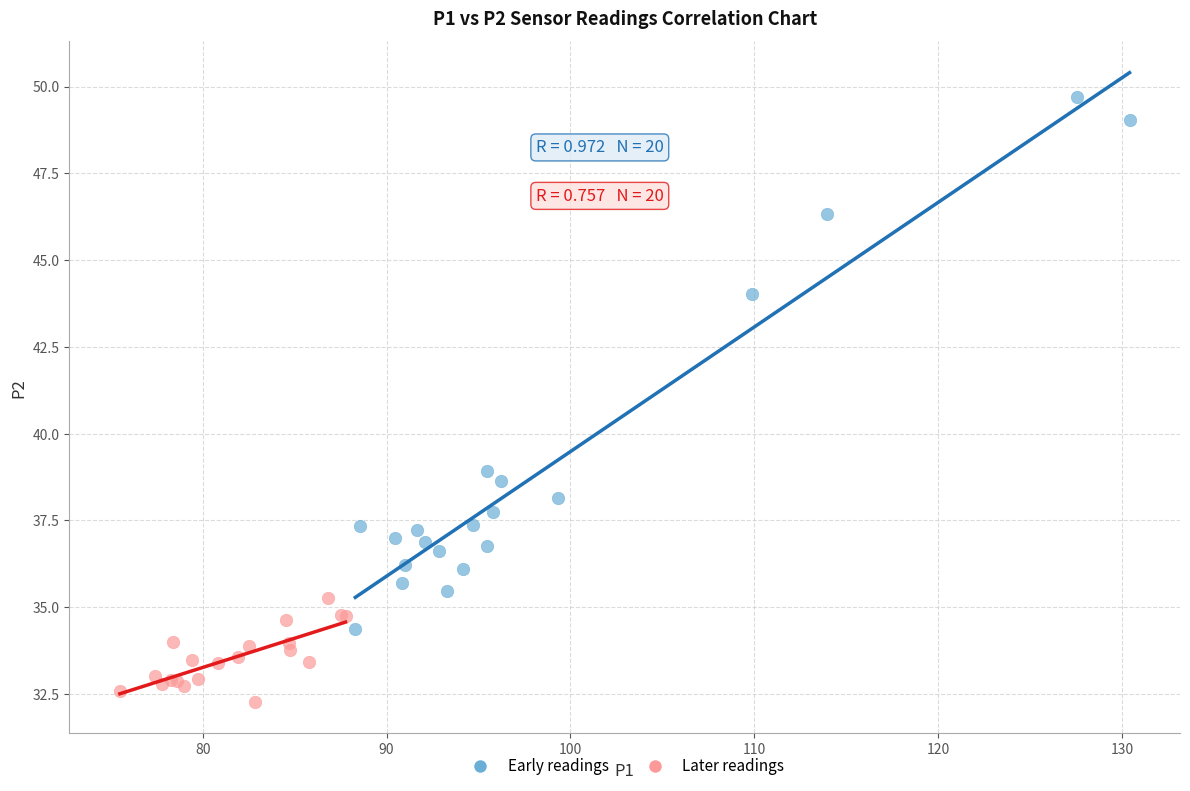

Which series contains the highest Y value?

Early readings